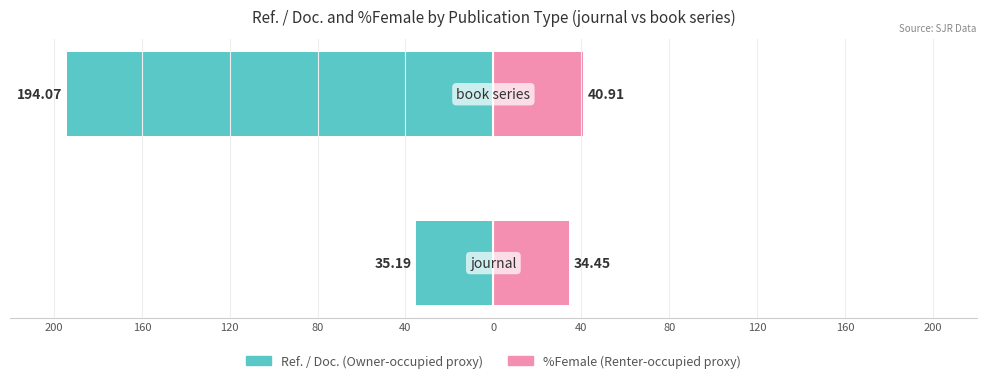

How many bars are there in each group?

2